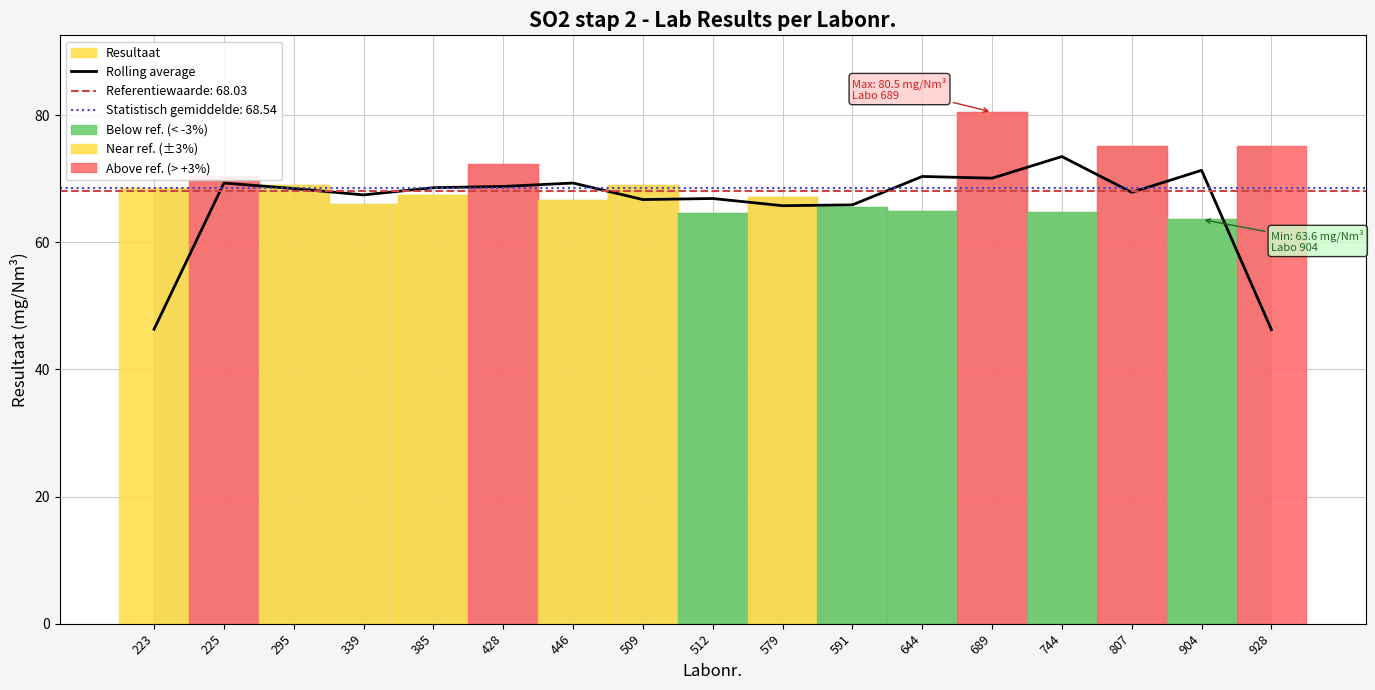

What is the ratio of the value at 385 to the value at 512?

1.0